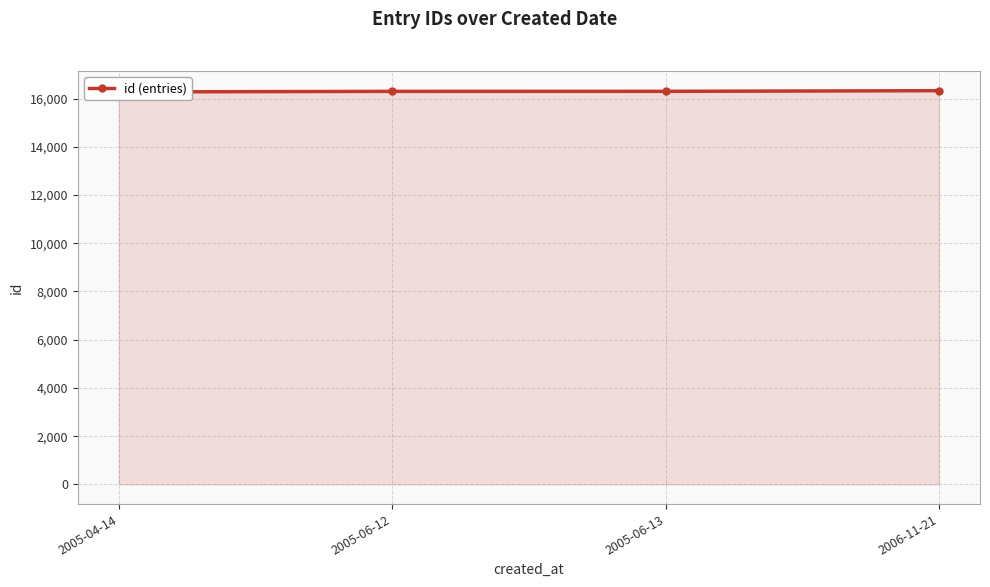

What position from the right is 2005-04-14?

4